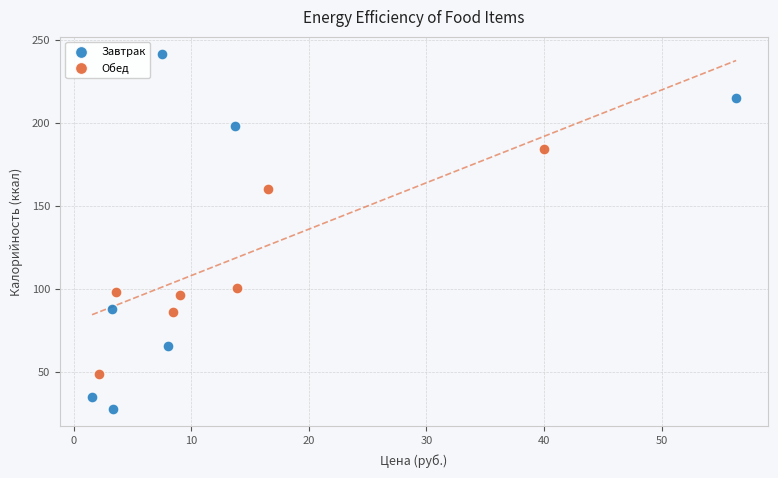

Which series has the widest spread of Y values?

Завтрак